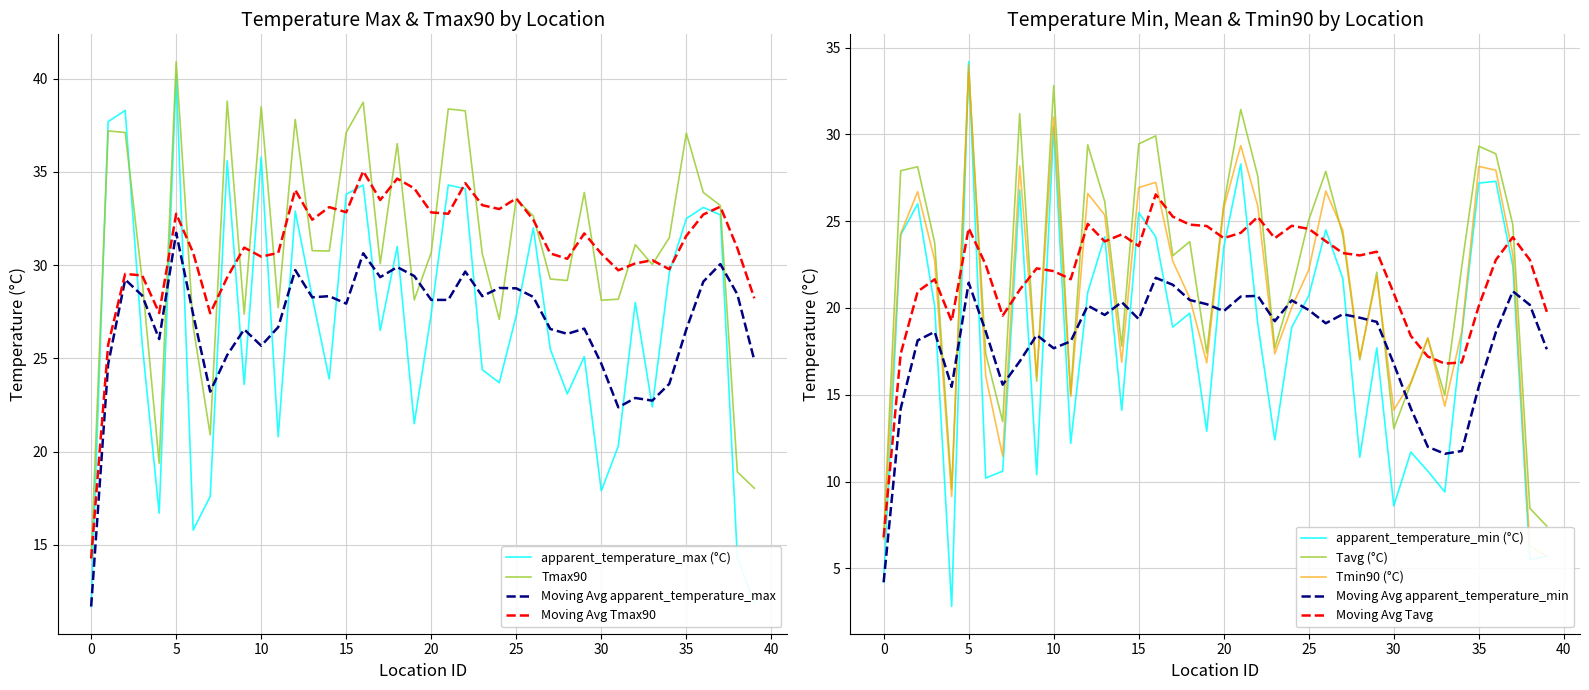

How many values in the apparent_temperature_max (°C) series exceed 27?

20